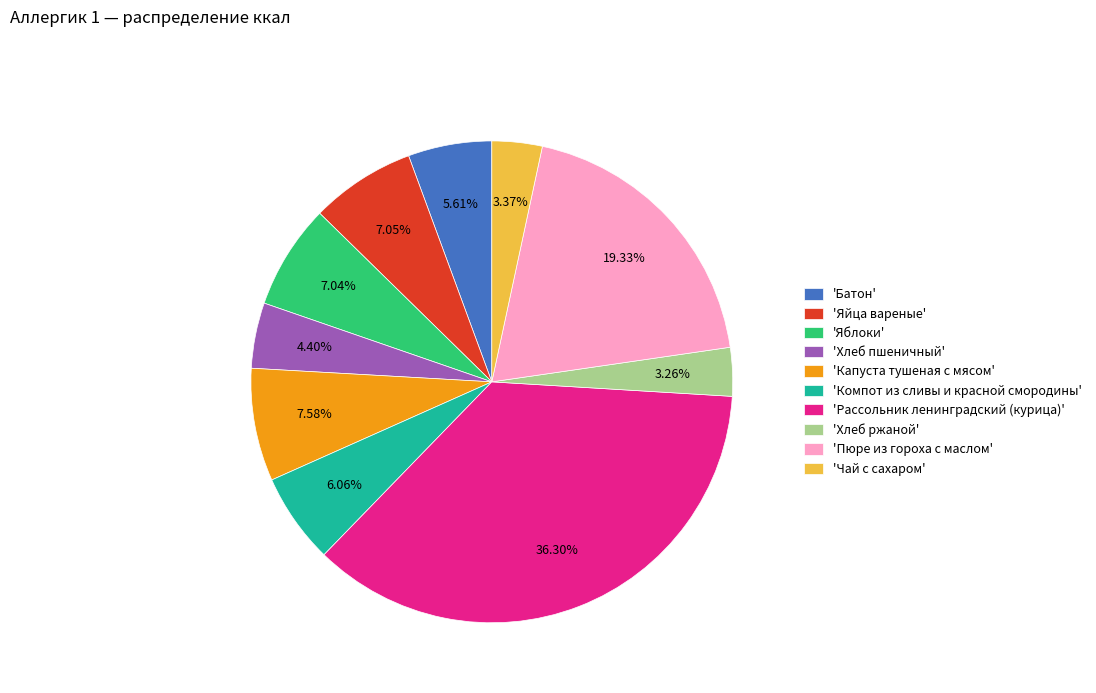

Is the sum of 'Батон' and 'Хлеб пшеничный' greater than half?

No